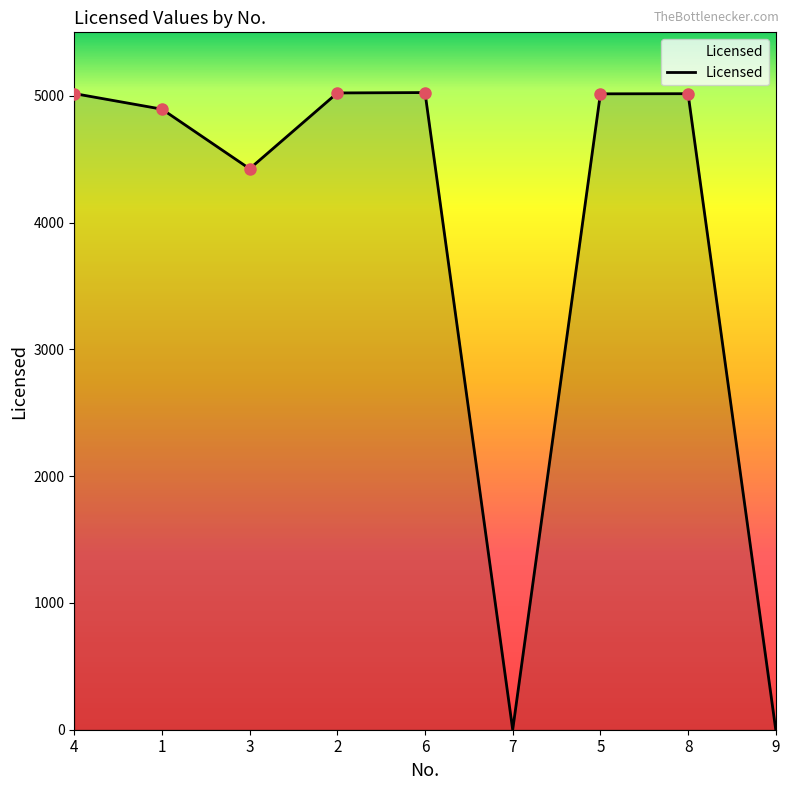

What is the ratio of the value at 5 to the value at 3?

1.1